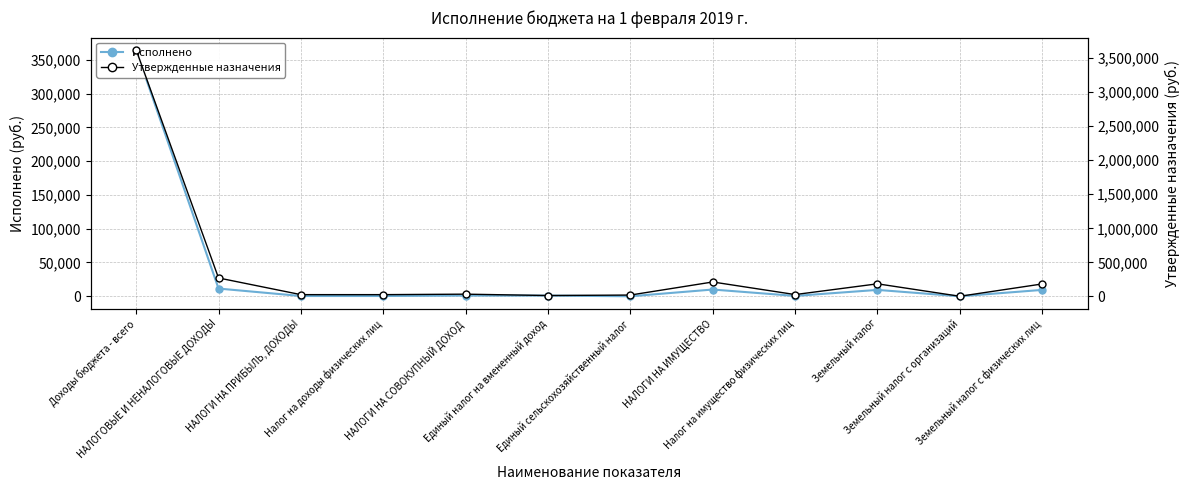

What is the total value across all series at НАЛОГИ НА ПРИБЫЛЬ, ДОХОДЫ?

26411.2